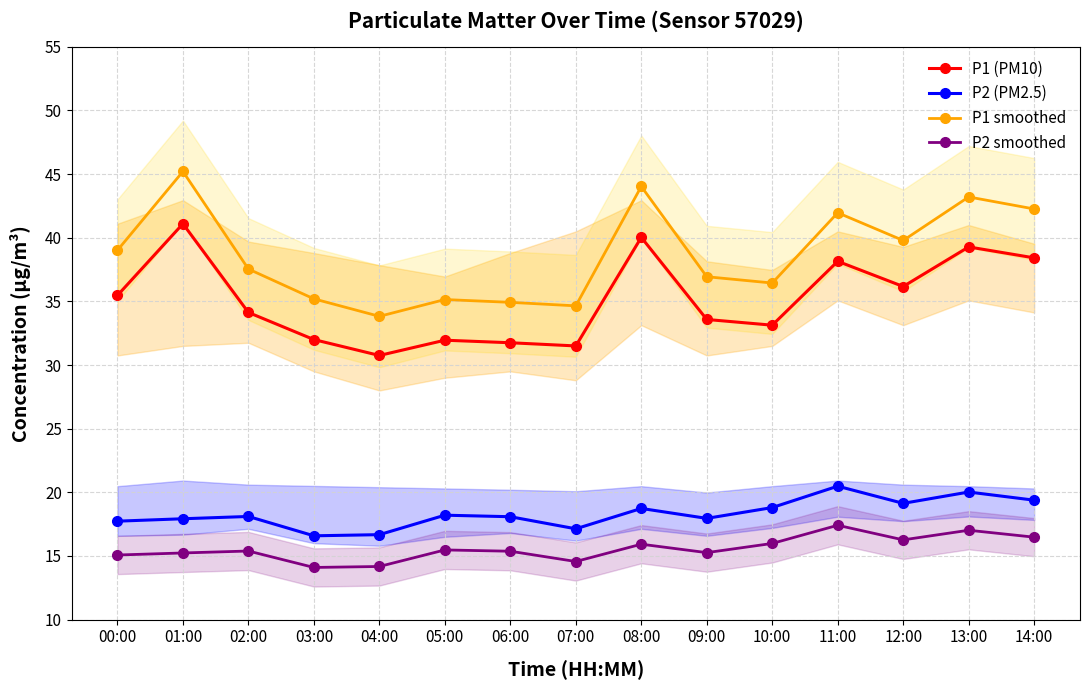

List the series in order of their peak value, highest first.

P1 smoothed, P1 (PM10), P2 (PM2.5), P2 smoothed